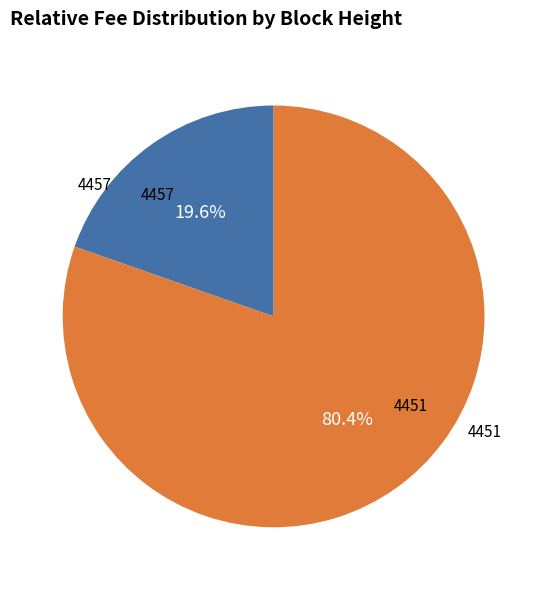

How many slices are in this pie chart?

2